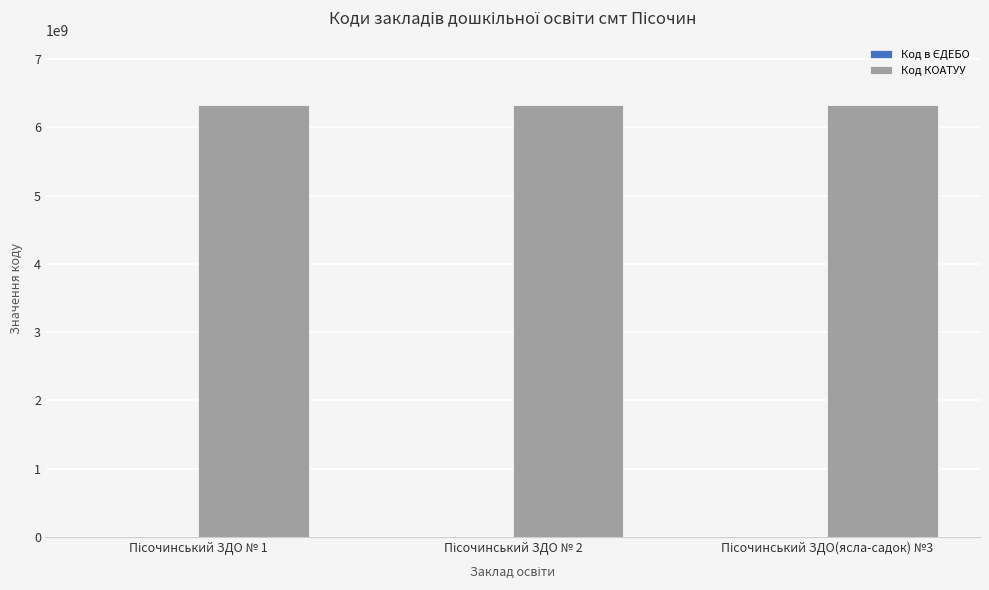

Does the chart contain stacked bars?

No